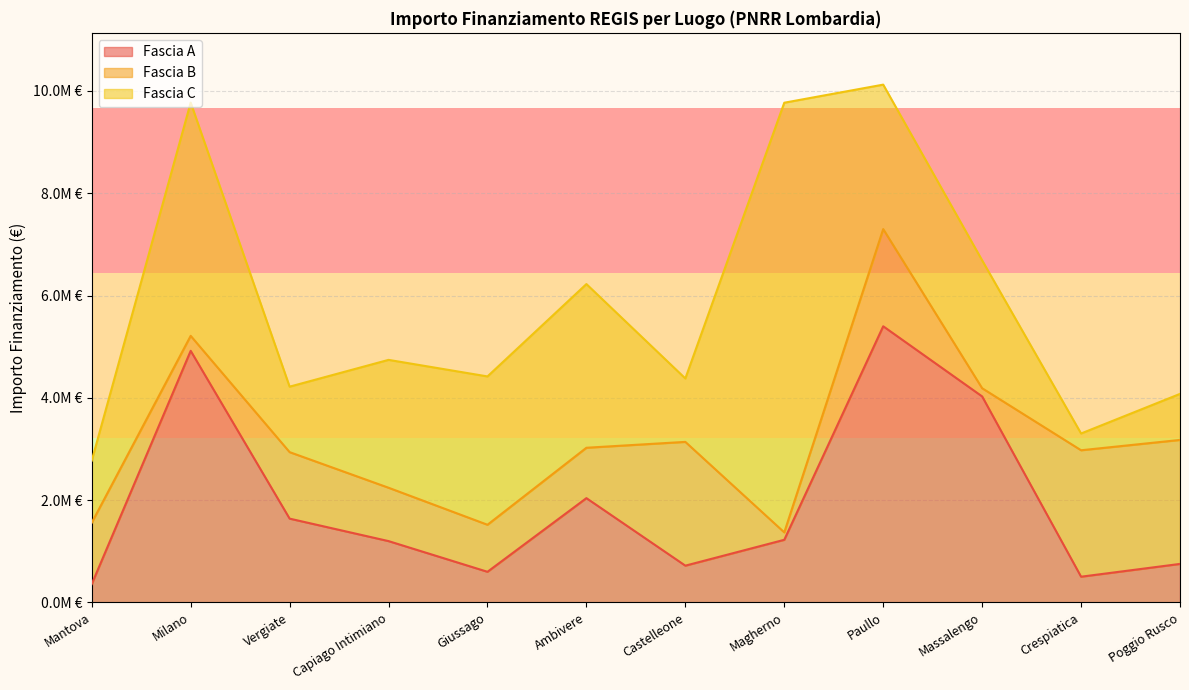

What are all the series names shown in the legend?

Fascia A, Fascia B, Fascia C